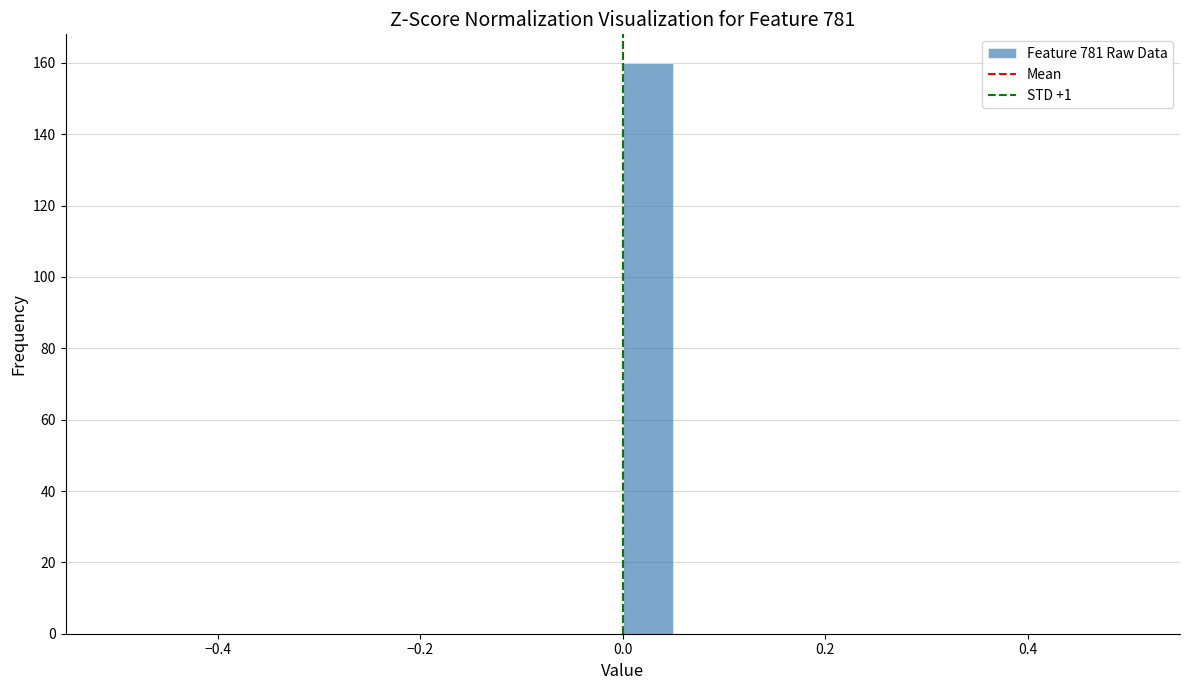

Read against the x-axis, roughly where is the centre of the tallest bar?

0.02